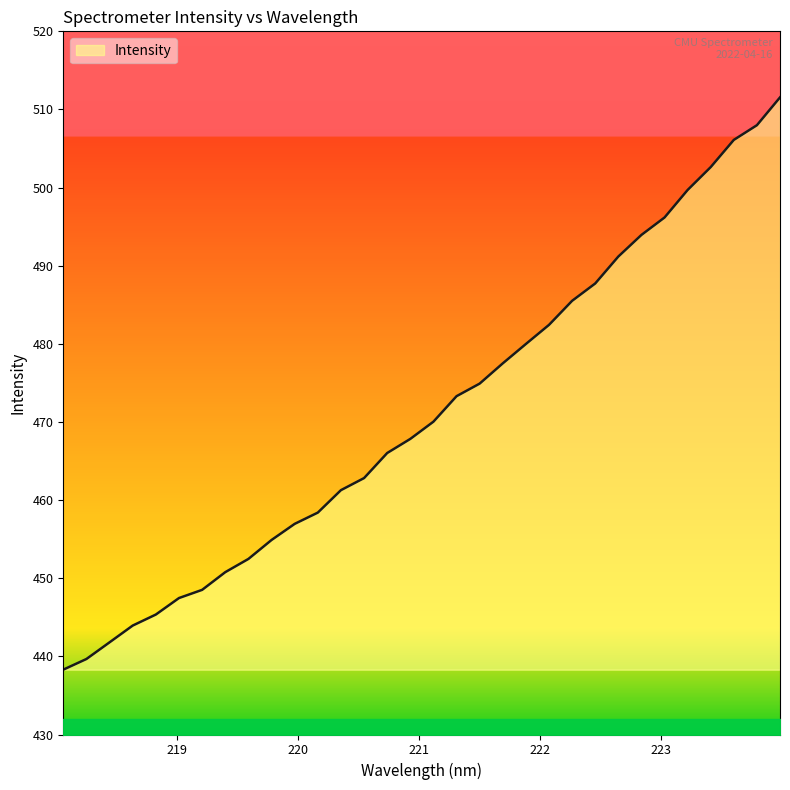

What is the difference between the maximum and minimum values?

73.2